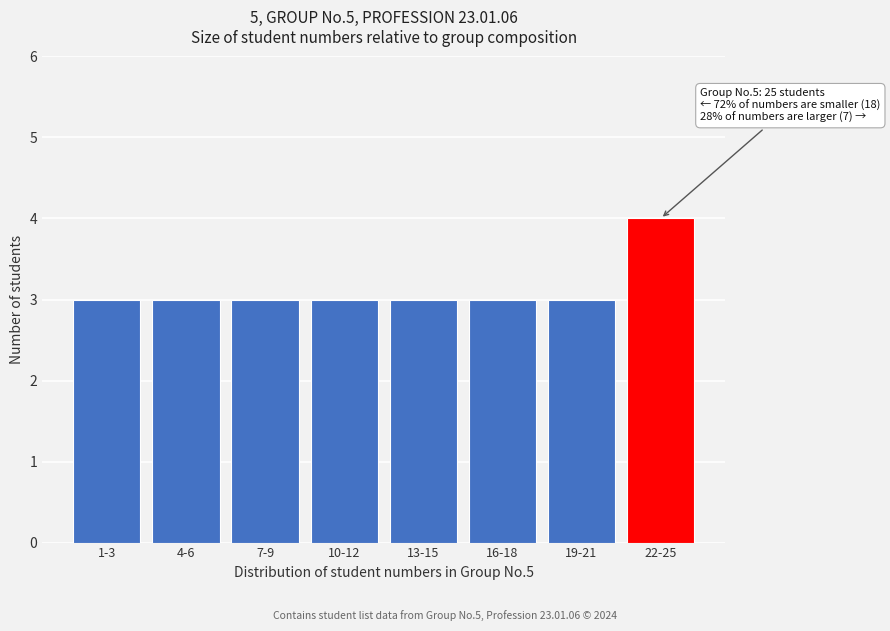

Reading left to right, list all the values displayed in this chart.

3	3	3	3	3	3	3	4